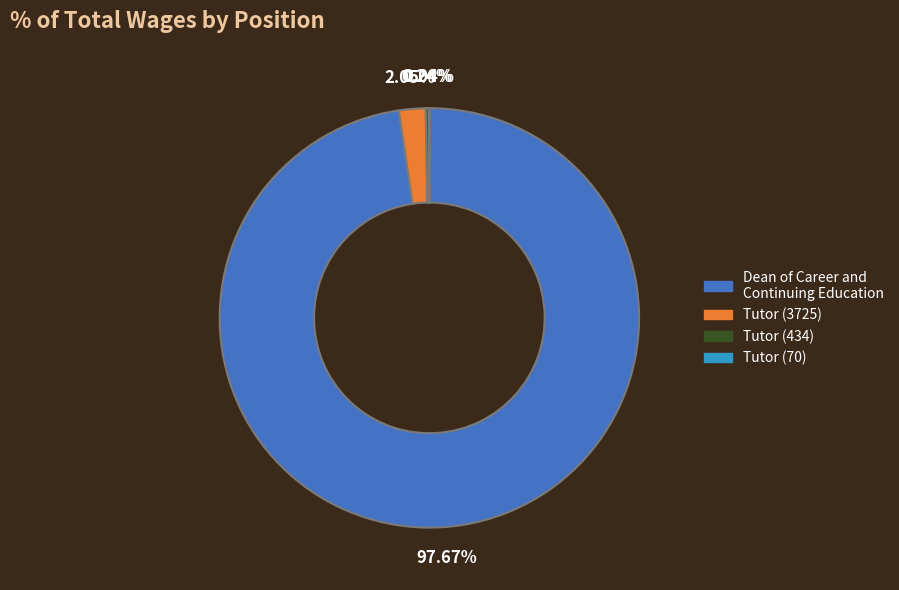

True or false: Dean of Career and Continuing Education accounts for 98% of the total.

True